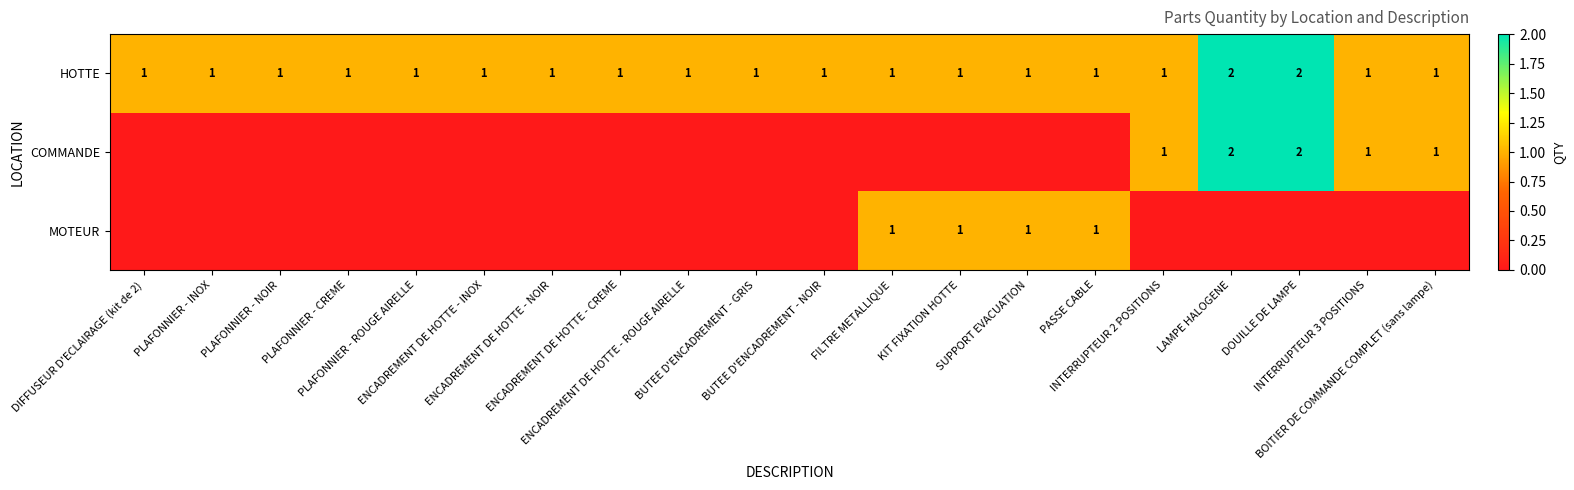

The HOTTE series shows 2 at LAMPE HALOGENE. True or false?

True